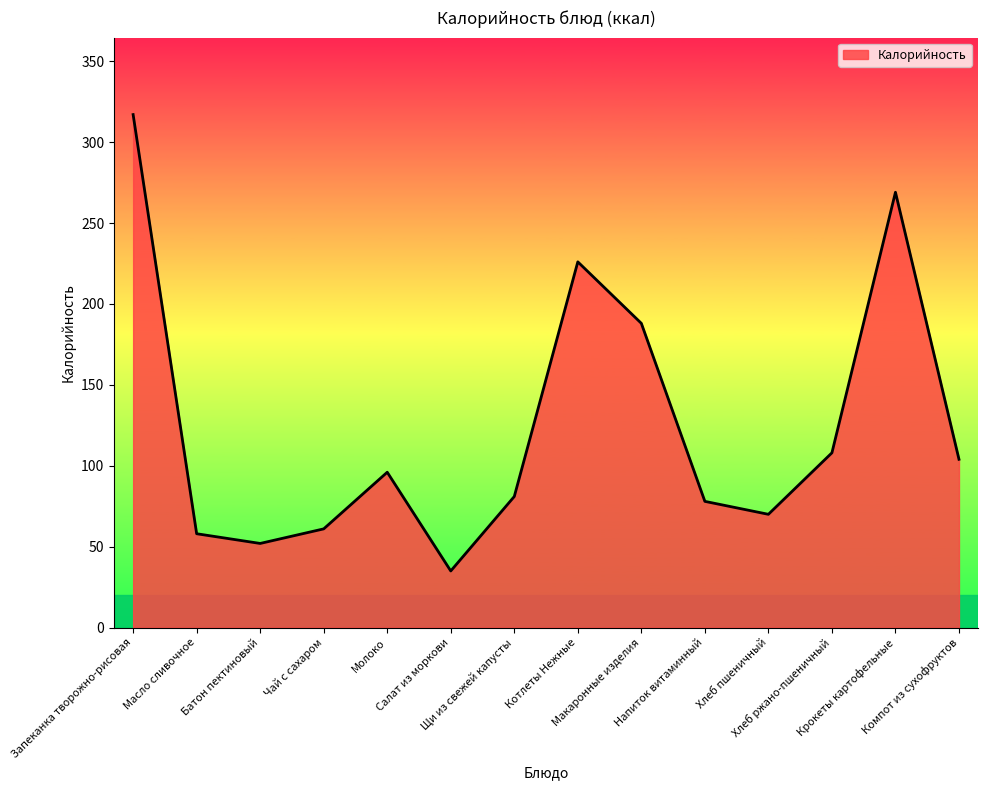

What is the sum of all values?

1743